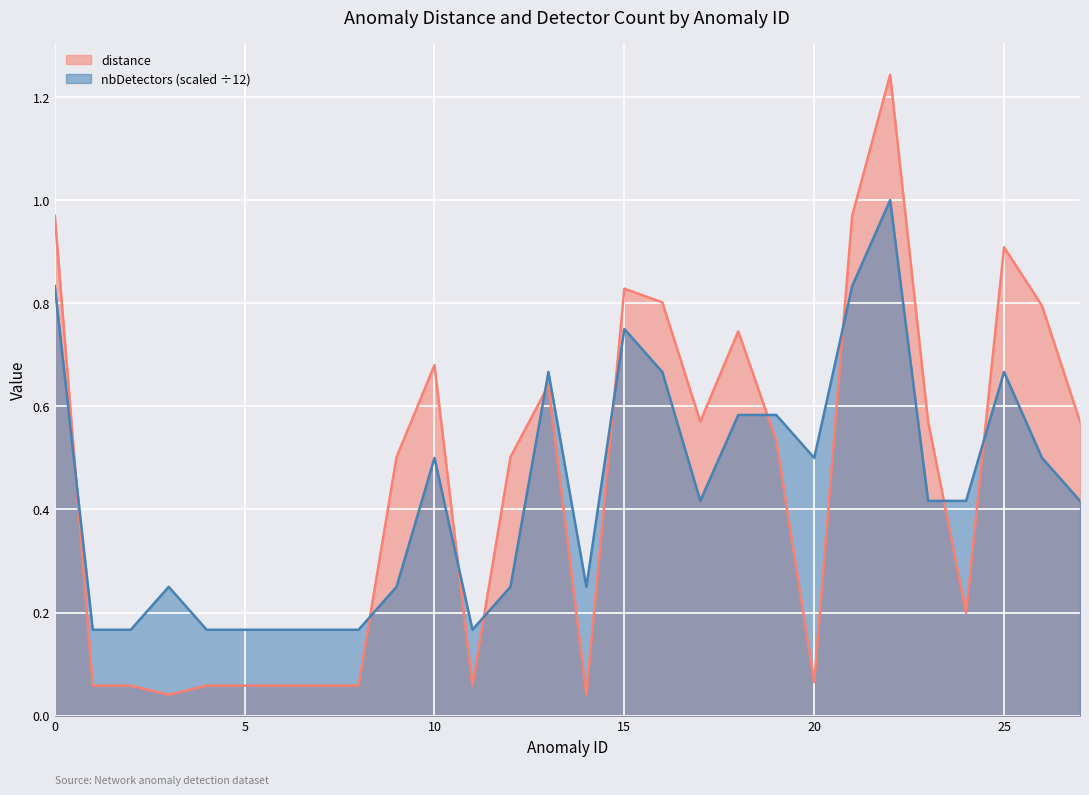

Which has a higher value, 21 or 2?

21